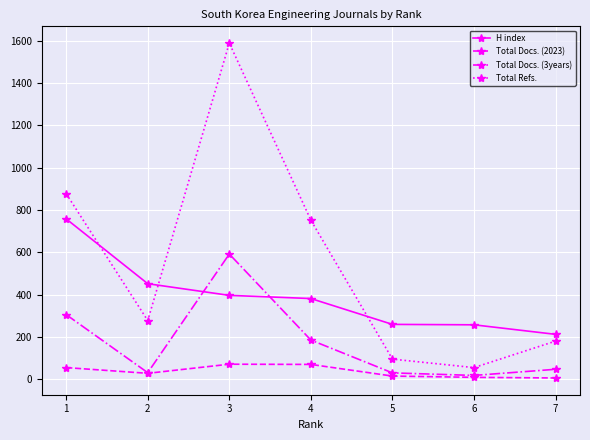

At which label does Total Refs. reach its peak?

3